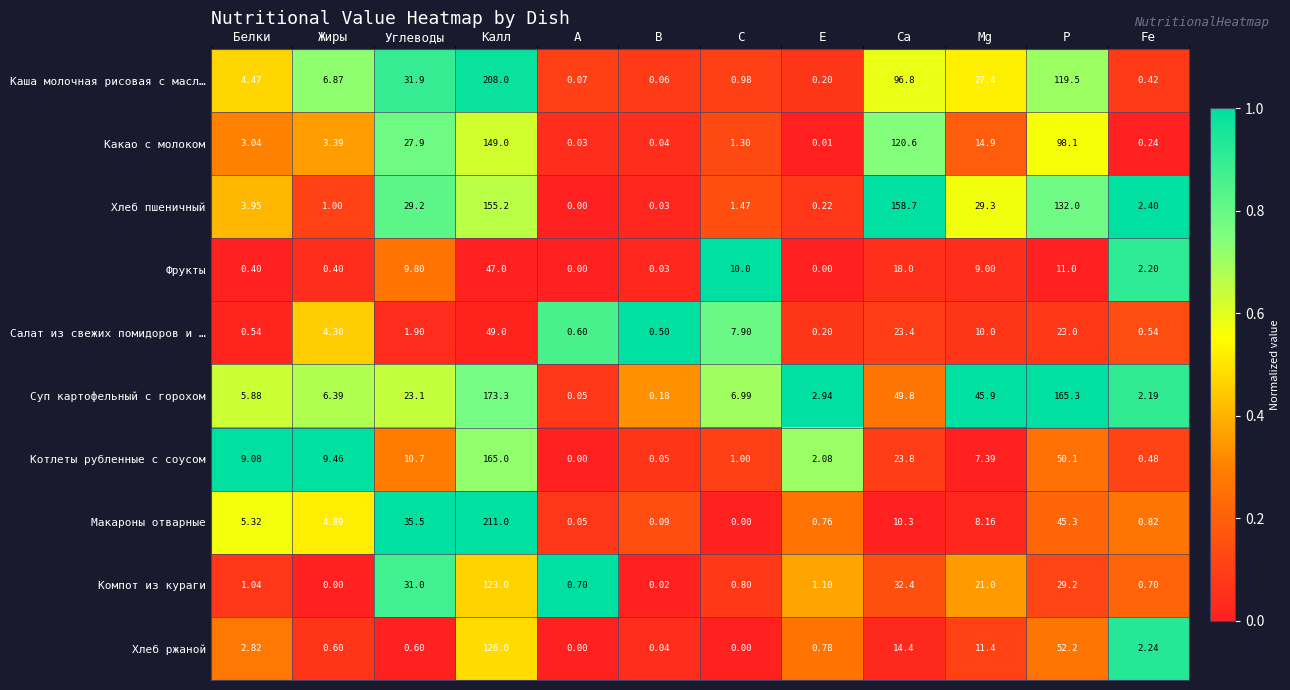

At which category does the chart reach its peak across all series?

Калл